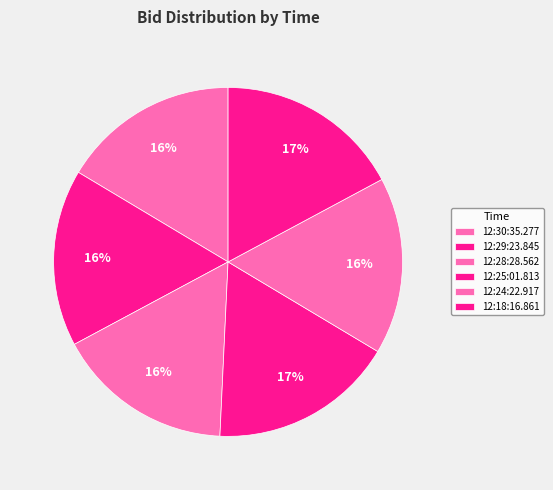

To the nearest percent, what is the difference between the largest and smallest slice percentages?

1%